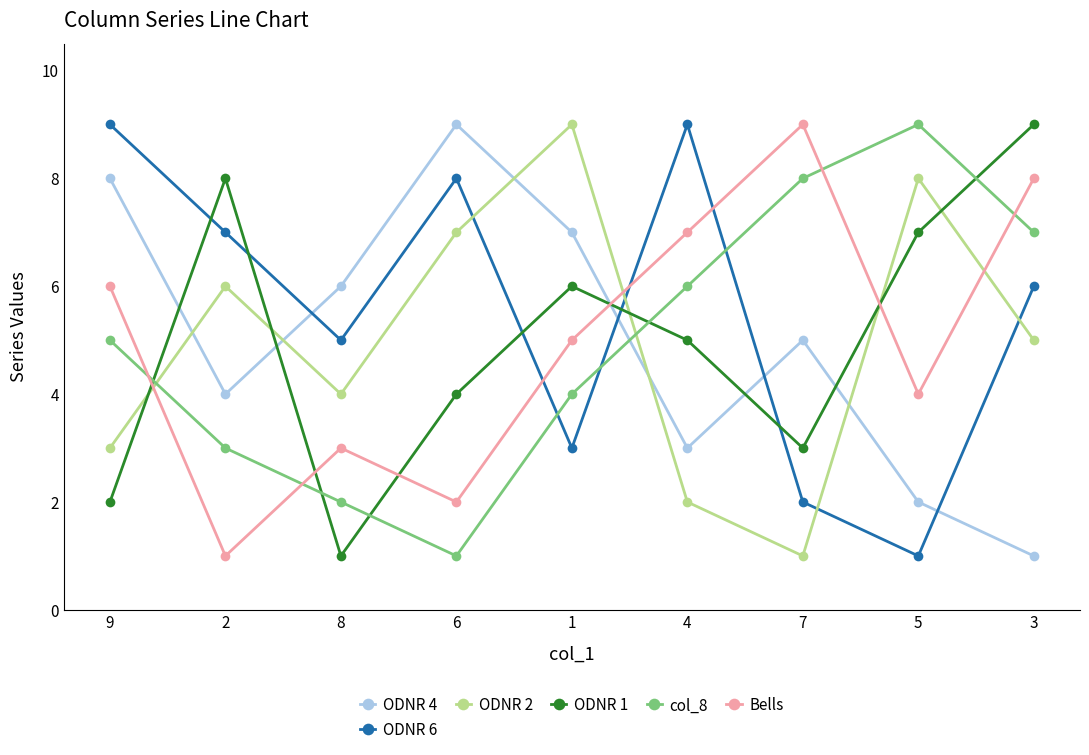

Does the chart display data point markers on the line(s)?

Yes